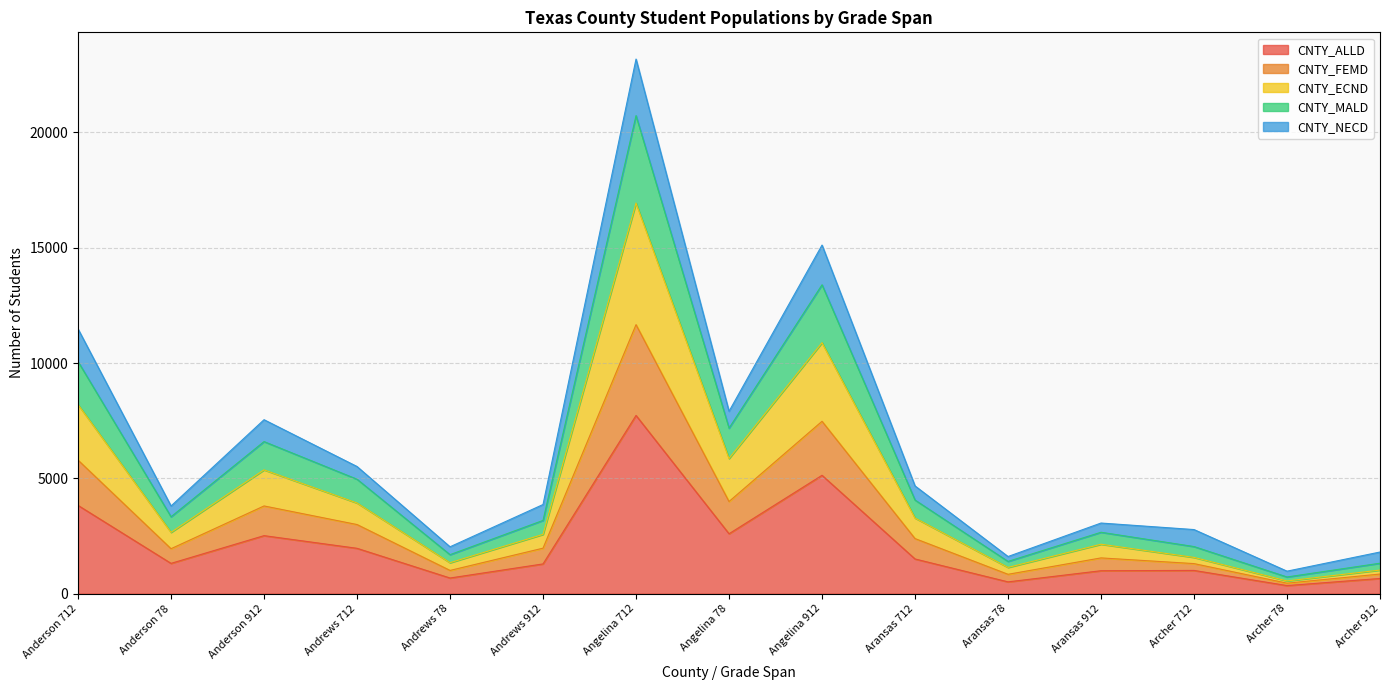

What are all the series names shown in the legend?

CNTY_ALLD, CNTY_FEMD, CNTY_ECND, CNTY_MALD, CNTY_NECD